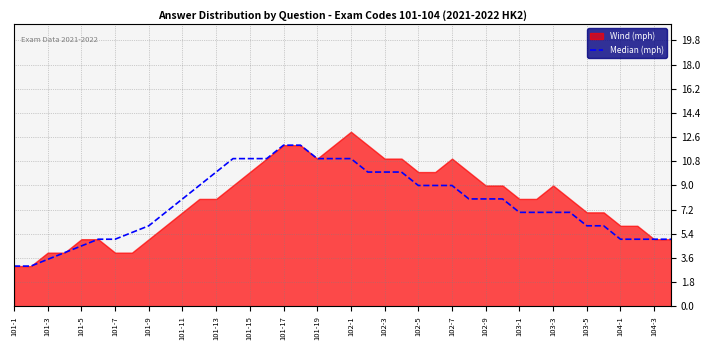

What is the ratio of the value at 102-3 to the value at 21?

0.9